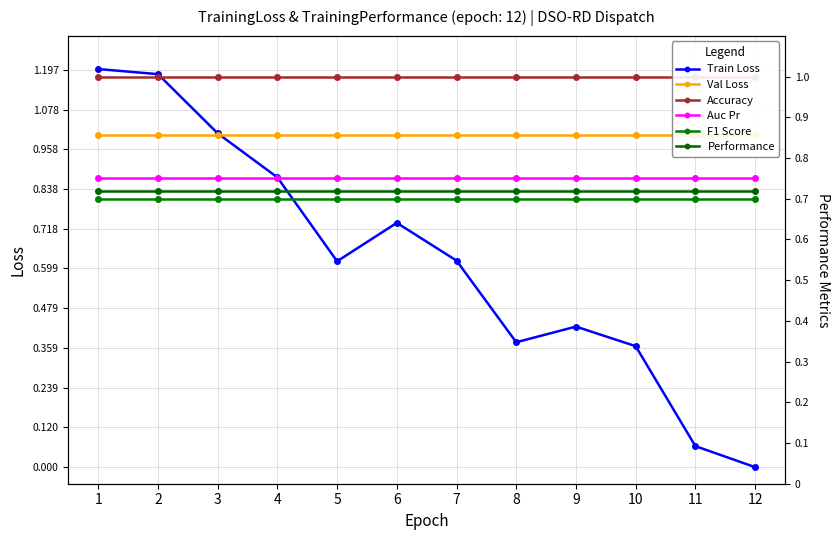

True or false: Val Loss and F1 Score cross at least once.

False